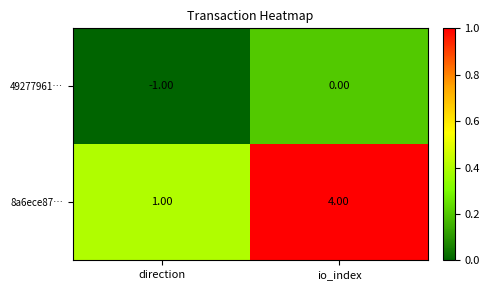

What is the sum of the 8a6ece87… values at io_index and direction?

5